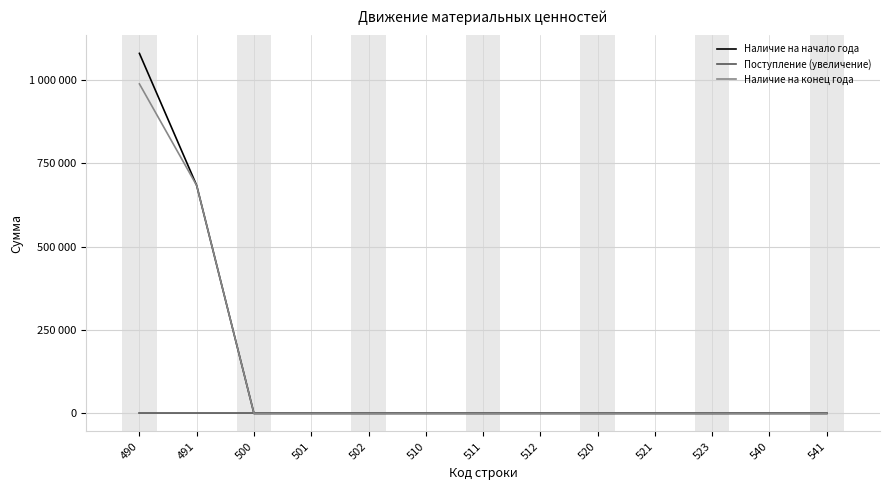

Which category has the lowest value in the Поступление (увеличение) series?

490